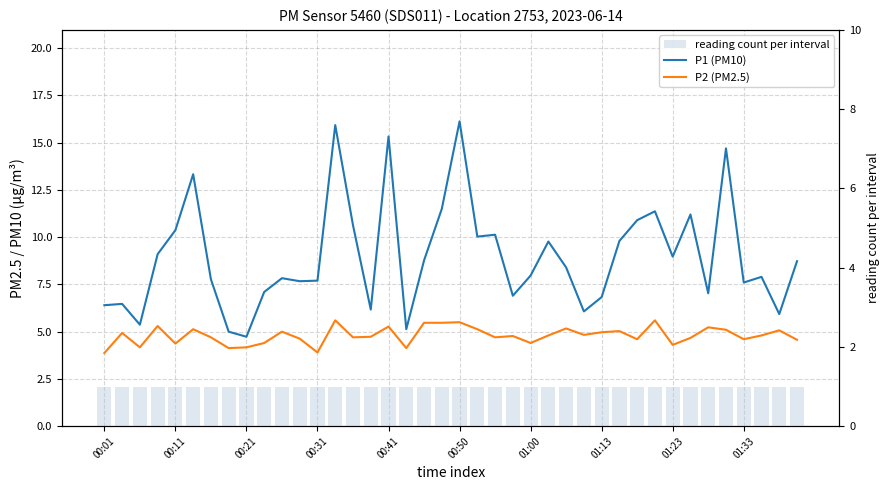

Reading right to left, what are all the values shown in this chart?

P1 (PM10): 8.7	5.9	7.9	7.6	14.7	7.0	11.2	9.0	11.4	10.9	9.8	6.8	6.1	8.4	9.8	8.0	6.9	10.1	10.0	16.1	11.5	8.8	5.1	15.3	6.2	10.6	15.9	7.7	7.7	7.8	7.1	4.7	5.0	7.8	13.3	10.4	9.1	5.4	6.5	6.4
P2 (PM2.5): 4.6	5.1	4.8	4.6	5.1	5.2	4.7	4.3	5.6	4.6	5.0	5.0	4.8	5.2	4.8	4.4	4.8	4.7	5.1	5.5	5.5	5.5	4.1	5.3	4.7	4.7	5.6	3.9	4.6	5.0	4.4	4.2	4.1	4.7	5.1	4.4	5.3	4.2	4.9	3.9
reading count per interval: 1.0	1.0	1.0	1.0	1.0	1.0	1.0	1.0	1.0	1.0	1.0	1.0	1.0	1.0	1.0	1.0	1.0	1.0	1.0	1.0	1.0	1.0	1.0	1.0	1.0	1.0	1.0	1.0	1.0	1.0	1.0	1.0	1.0	1.0	1.0	1.0	1.0	1.0	1.0	1.0